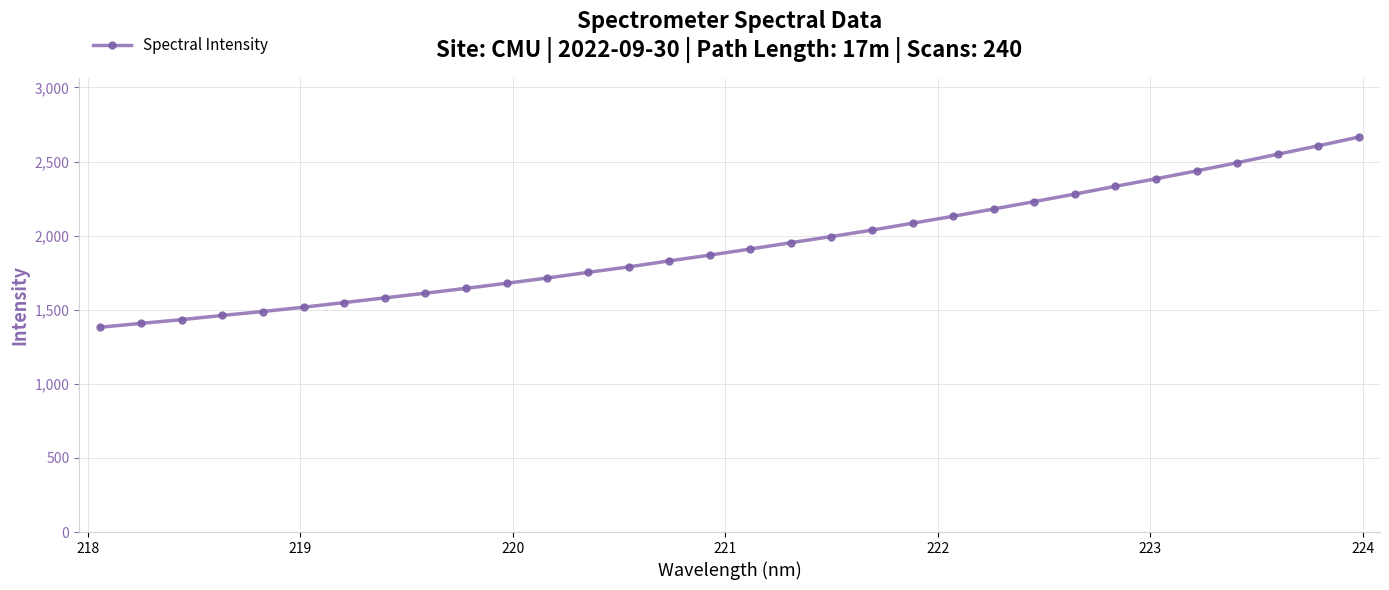

What is the difference between the maximum and minimum values?

1282.9